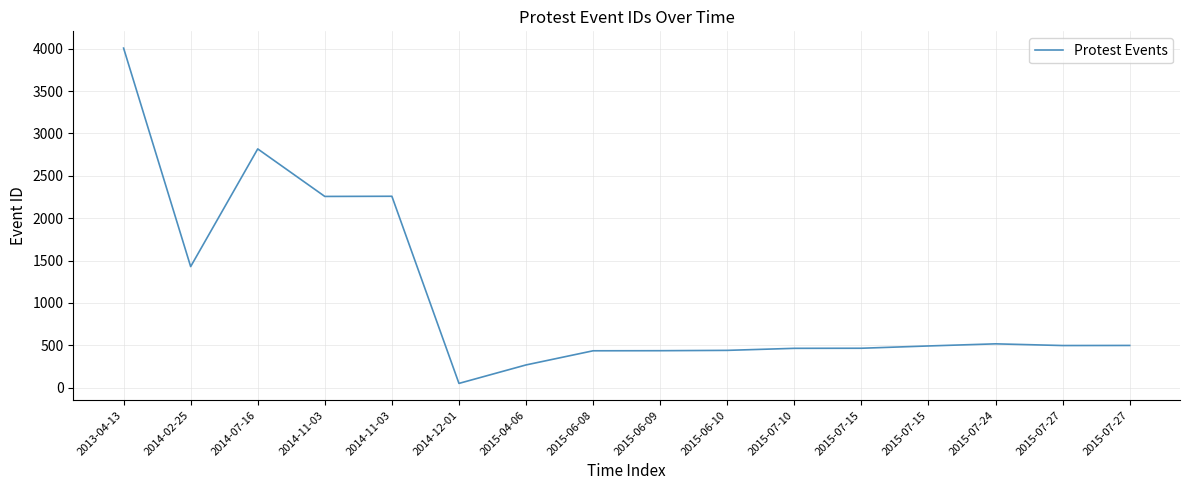

What is the change in value from 2015-06-10 to 2015-07-27?

+57